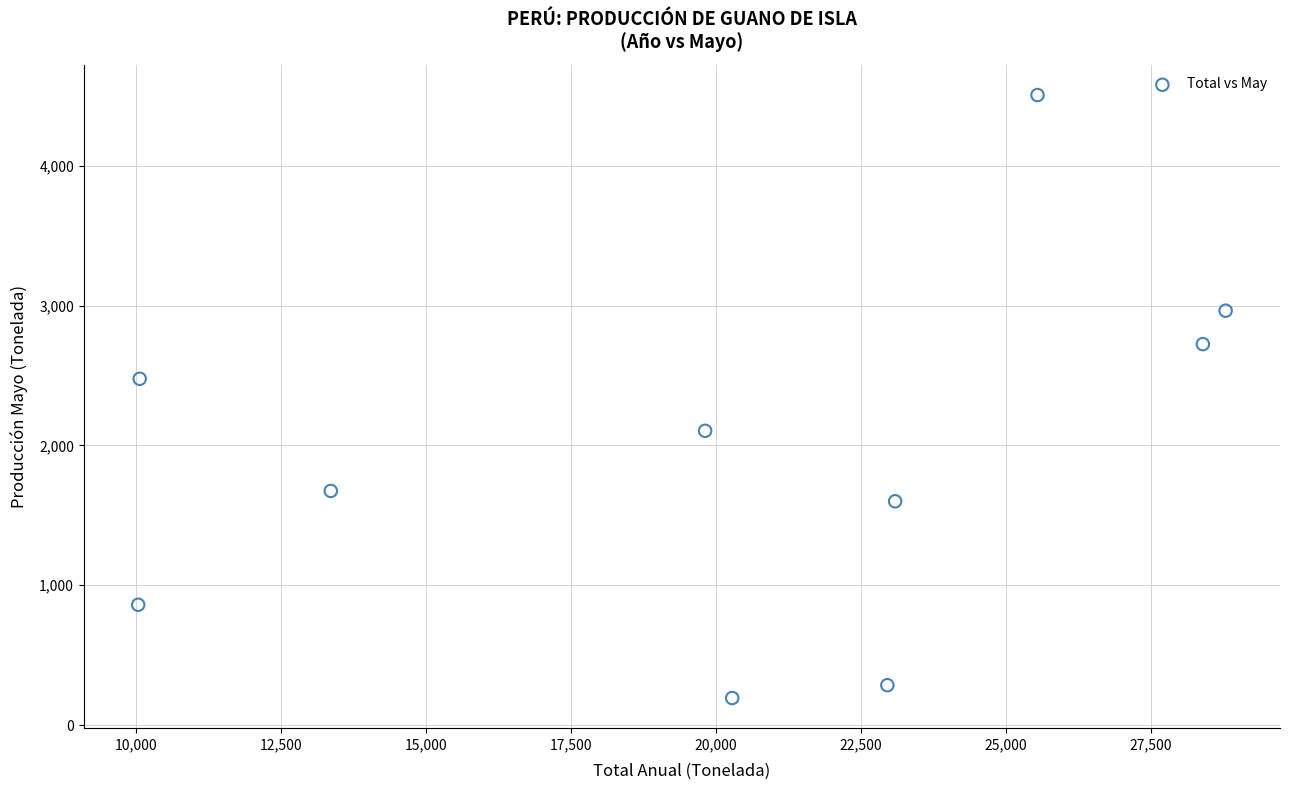

What is the average Y value?

1938.4